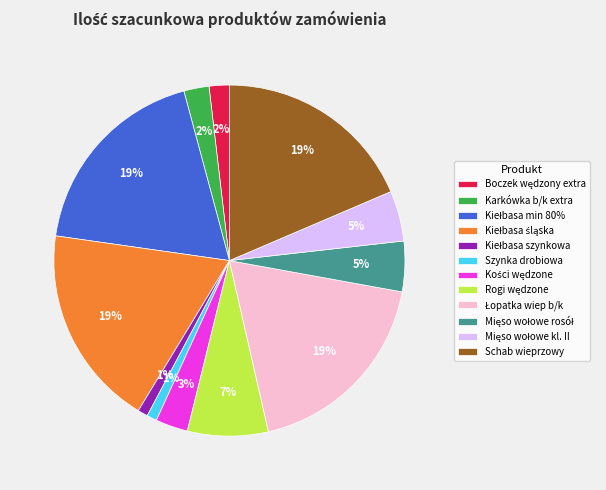

To the nearest percent, what percentage of the pie is Szynka drobiowa?

1%